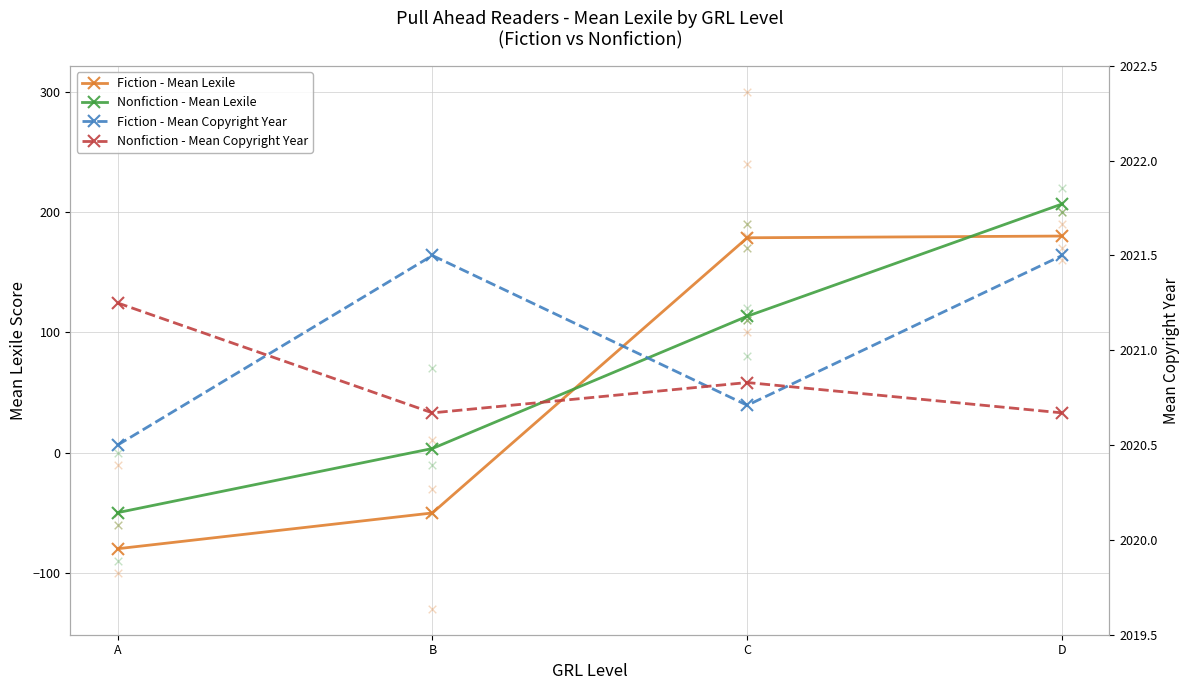

At which category is the sum across all series the highest?

D